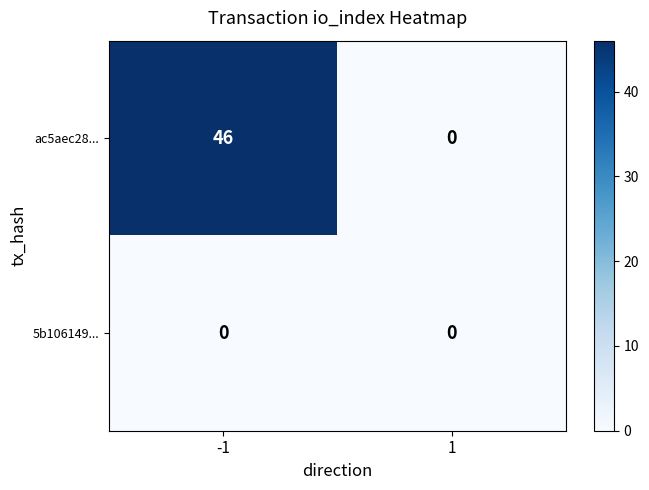

What is the sum of all ac5aec28... values?

46